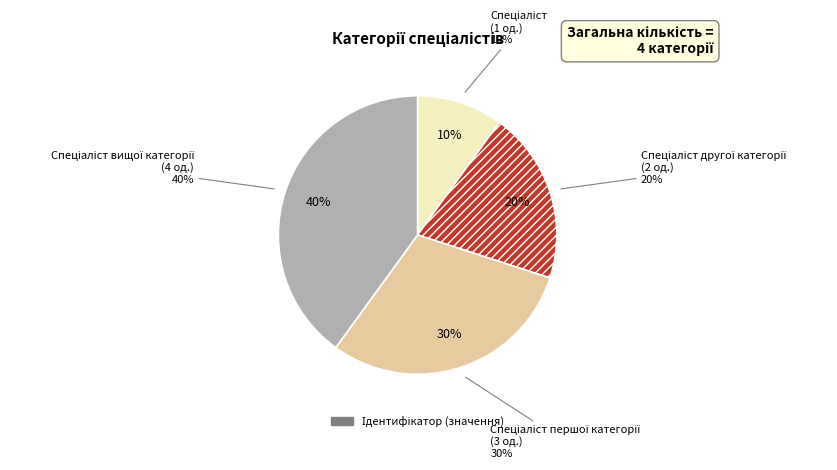

How many segments does this pie chart have?

4